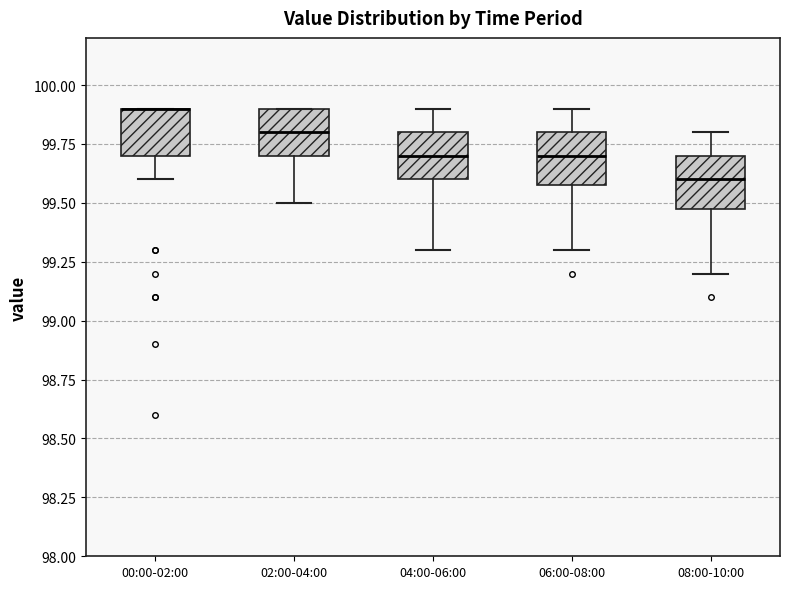

Reading left to right, read every box against the y-axis: the position of its median line, the range the box covers, and the ends of its whiskers. The values are not printed on the chart, so give them approximately, as read against the axis.

00:00-02:00: median 99.9 (drawn on the box's upper edge), box 99.7 to 99.9, whiskers 99.6 to 99.9
02:00-04:00: median 99.8, box 99.7 to 99.9, whiskers 99.5 to 99.9
04:00-06:00: median 99.7, box 99.6 to 99.8, whiskers 99.3 to 99.9
06:00-08:00: median 99.7, box 99.6 to 99.8, whiskers 99.3 to 99.9
08:00-10:00: median 99.6, box 99.5 to 99.7, whiskers 99.2 to 99.8